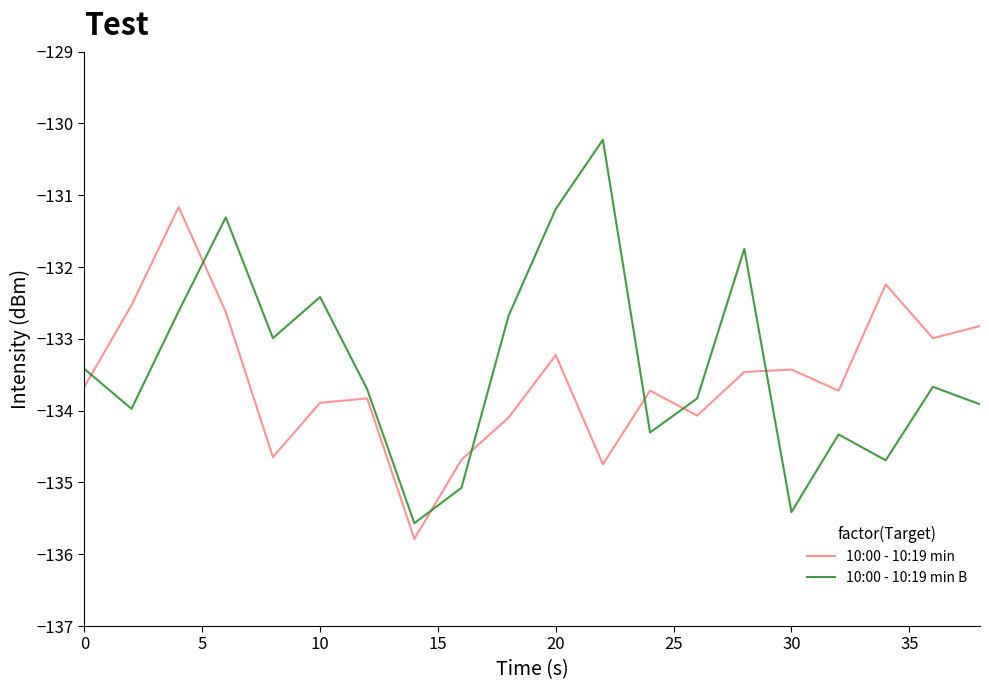

List the series in order of their overall mean, lowest first.

10:00 - 10:19 min, 10:00 - 10:19 min B